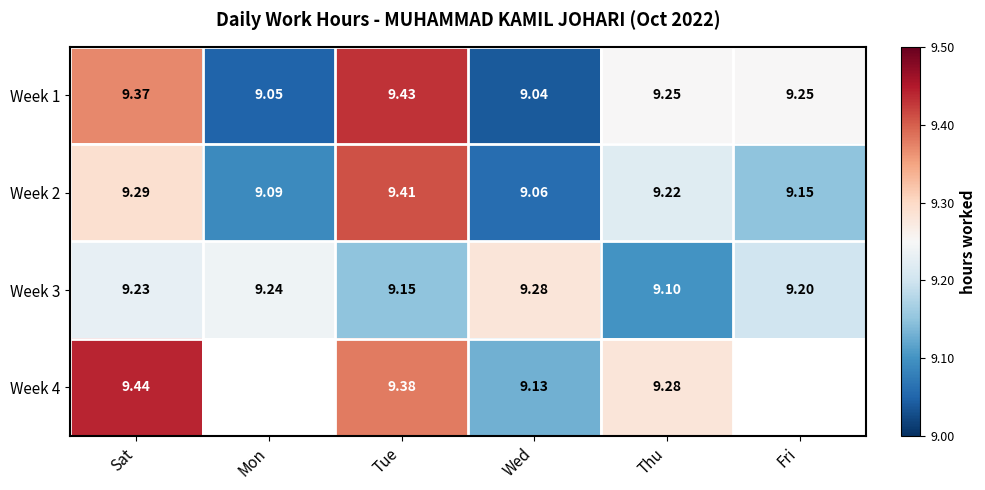

Is the value of Week 2 at Thu greater than the value of Week 3 at Tue?

Yes